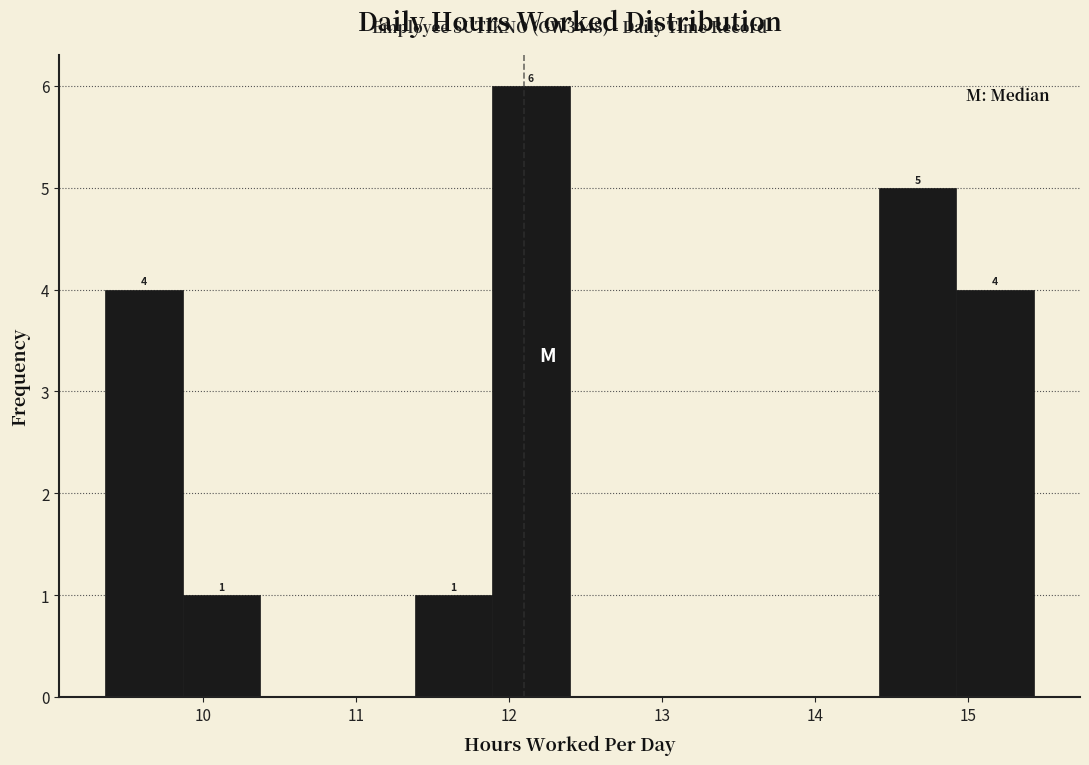

Over which range of the x-axis is the bar tallest?

11.9 to 12.4